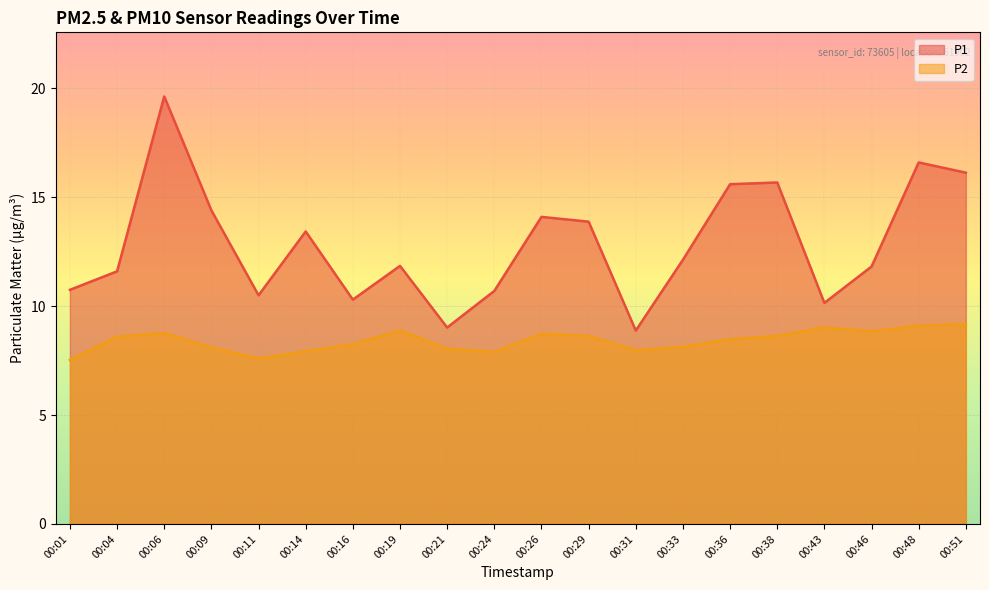

Reading right to left, list all the values displayed in this chart.

P1: 16.1	16.6	11.8	10.2	15.7	15.6	12.1	8.9	13.9	14.1	10.7	9.0	11.8	10.3	13.4	10.5	14.4	19.6	11.6	10.8
P2: 9.2	9.1	8.8	9.0	8.6	8.5	8.1	8.0	8.6	8.7	7.9	8.1	8.9	8.2	7.9	7.6	8.1	8.8	8.6	7.5